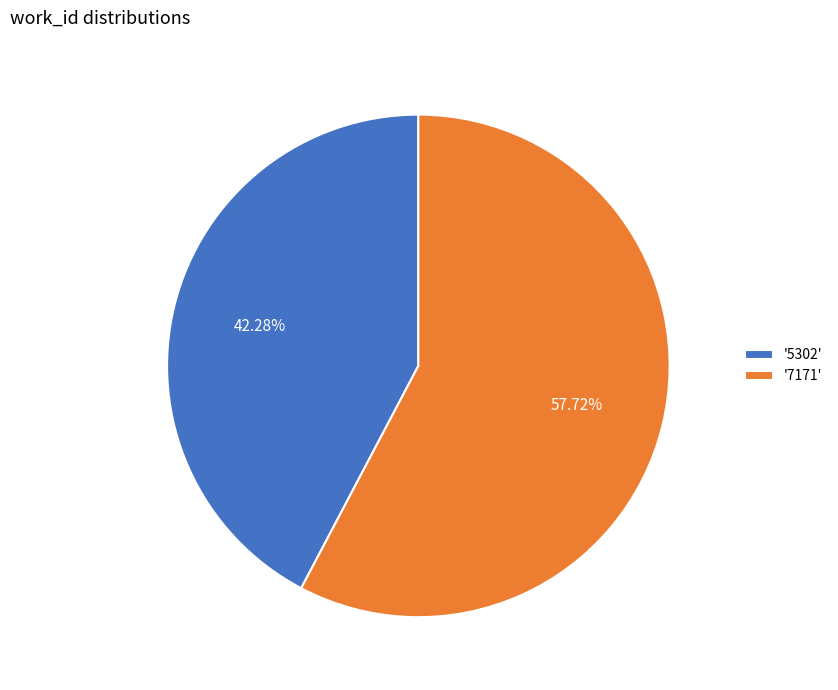

Do '7171' and '5302' together represent more than half of the pie?

Yes